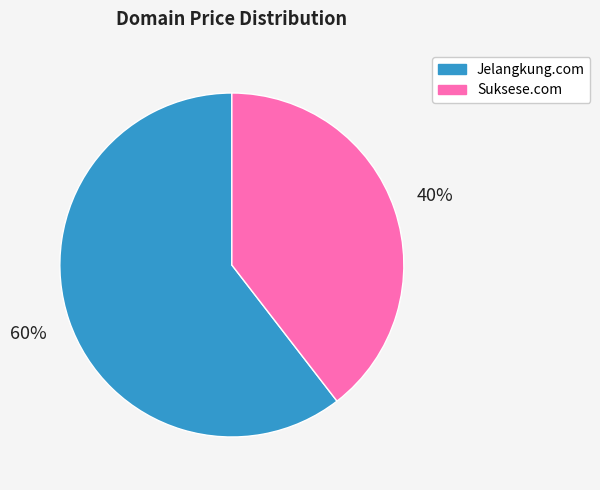

Rank the categories by value from lowest to highest.

Suksese.com, Jelangkung.com